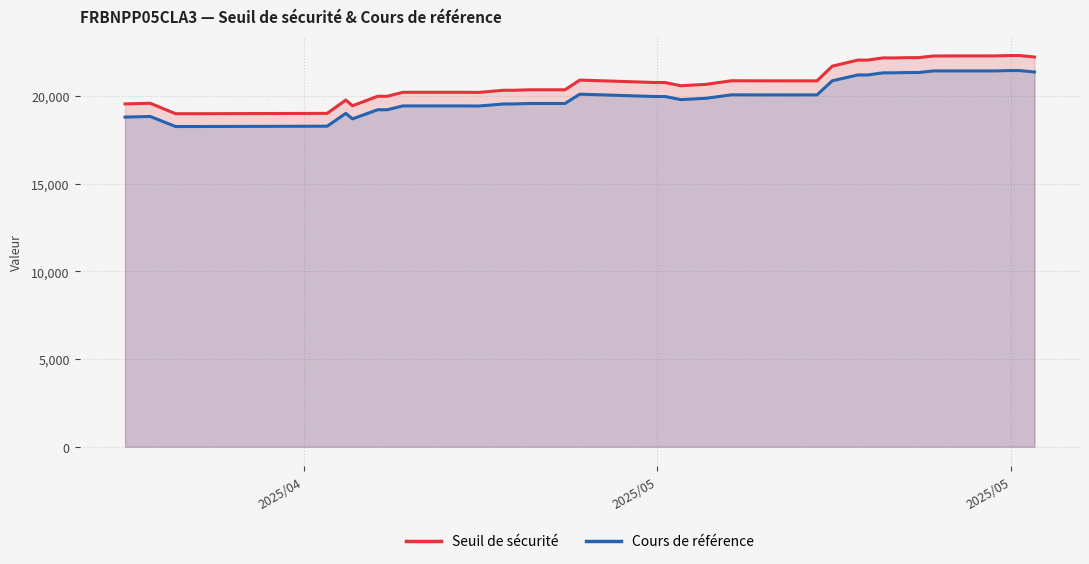

What is the sum of all Seuil de sécurité values?

792005.2